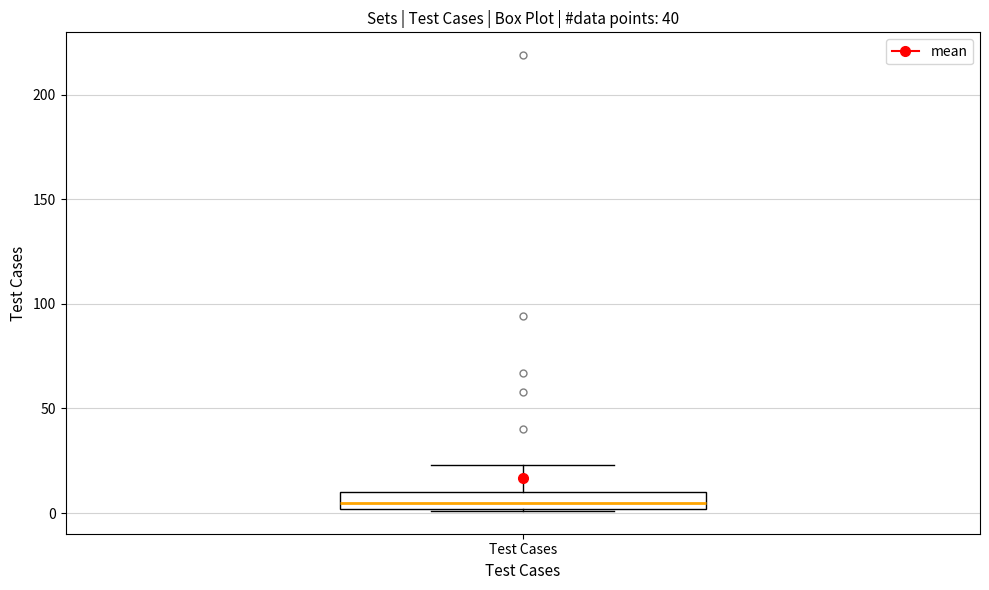

Transcribe this box plot: give where the median line is, the range the box spans, and where the two whiskers end, as read against the y-axis. The values are not printed on the chart, so give them approximately, as read against the axis.

median 5, box 0 to 10, whiskers 0 to 25